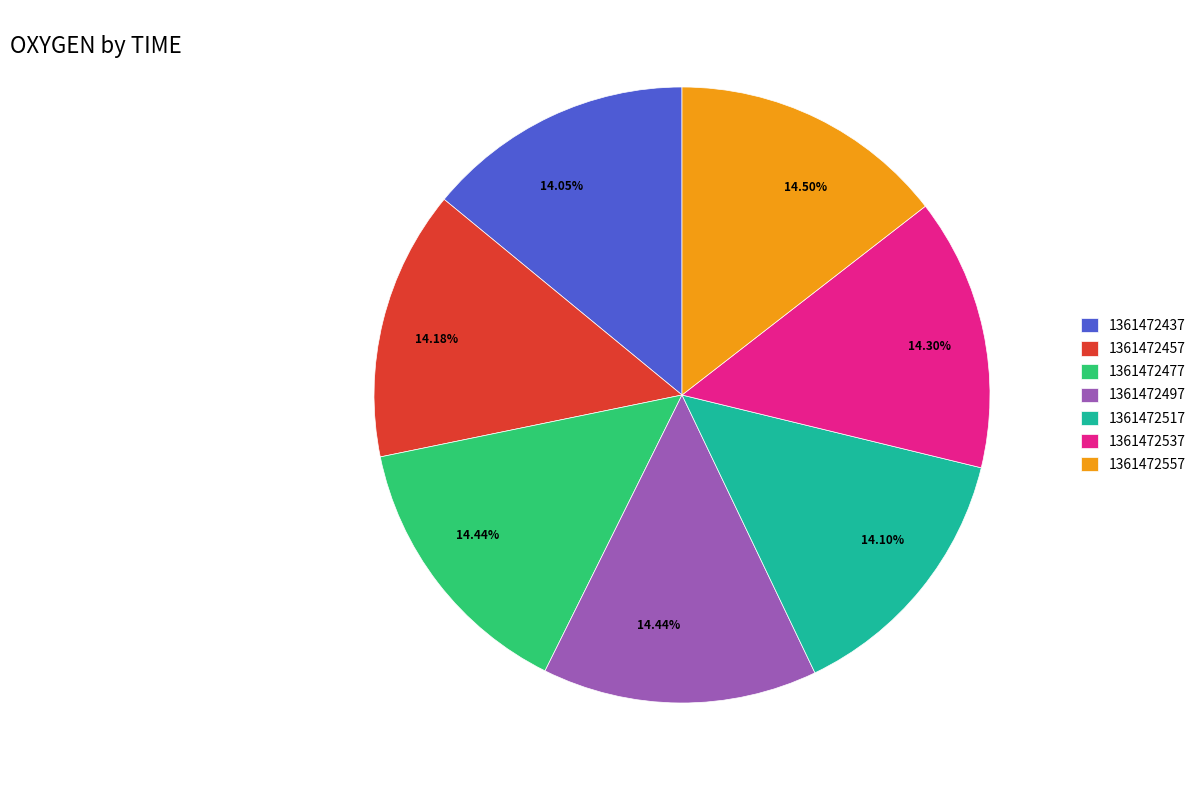

To the nearest percent, what percentage of the pie is 1361472477?

14%